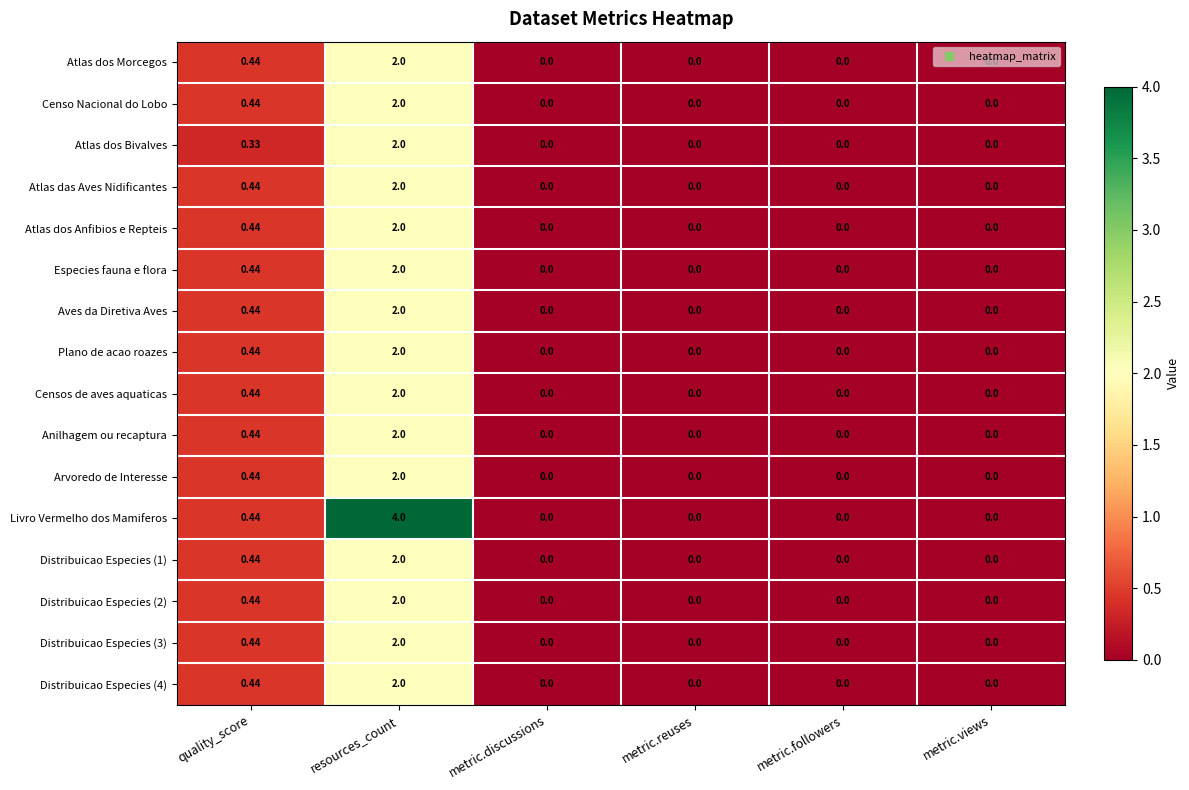

Is the value of Plano de acao roazes at resources_count greater than the value of Distribuicao Especies (1) at metric.reuses?

Yes